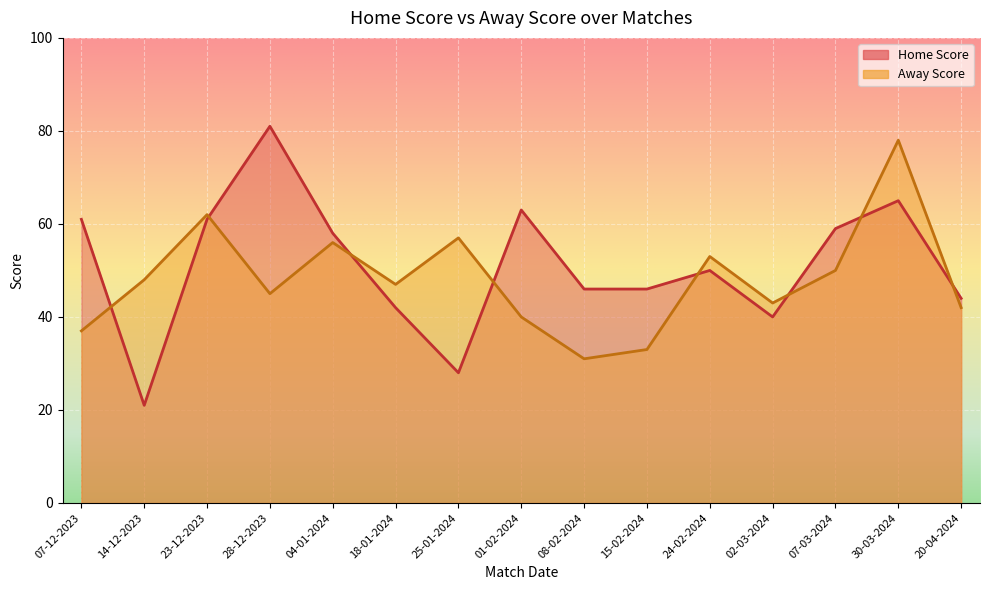

Where is the first local maximum for Away Score?

23-12-2023